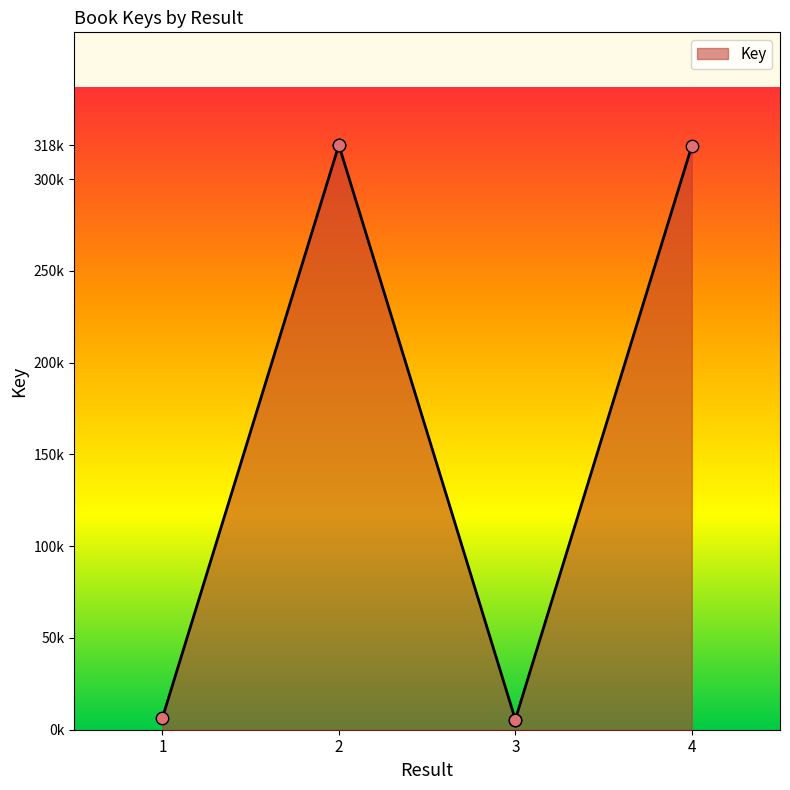

What is the change in value from 2 to 3?

-313033